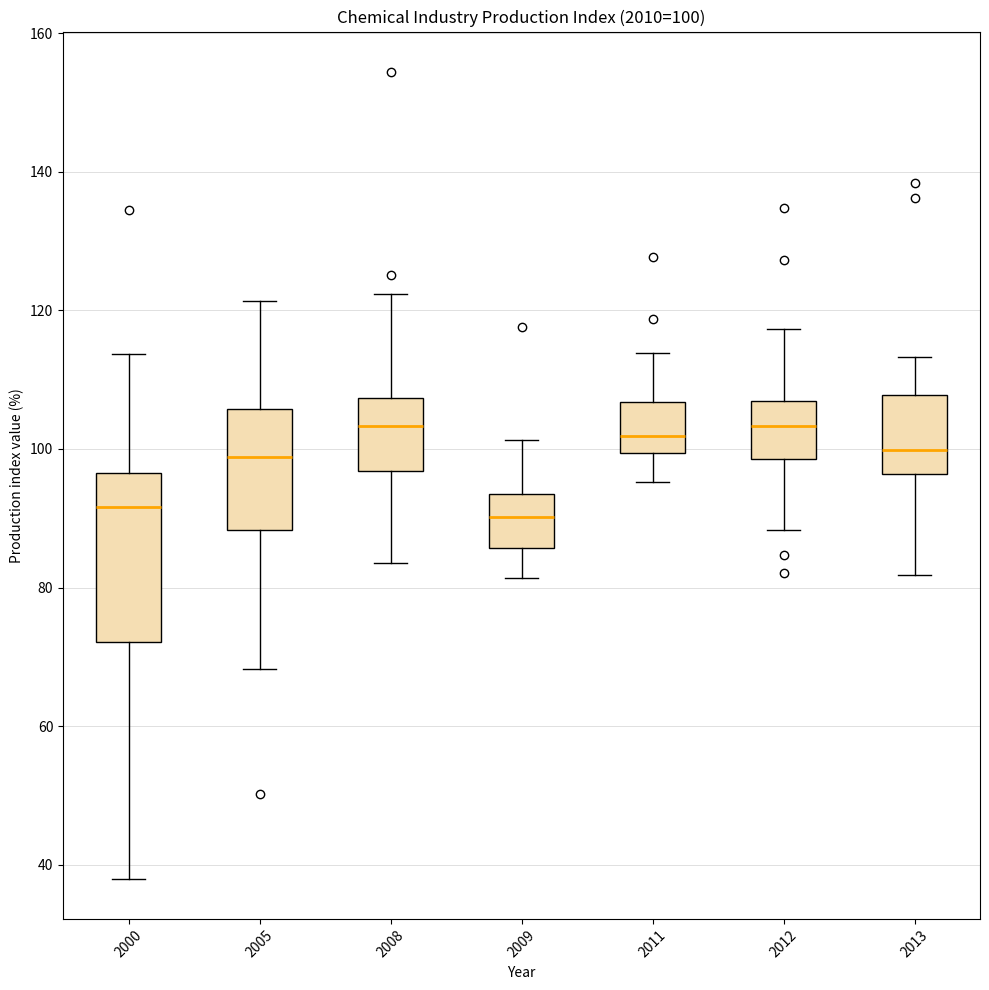

Which box is the tallest, from its lower edge to its upper edge?

2000